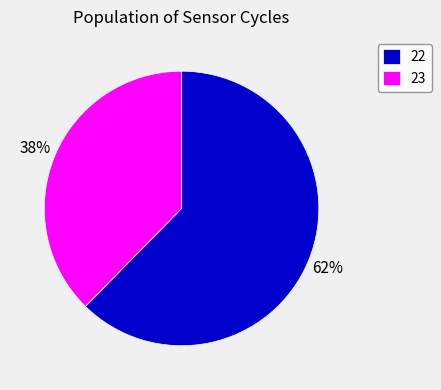

Count the number of slices in the pie.

2